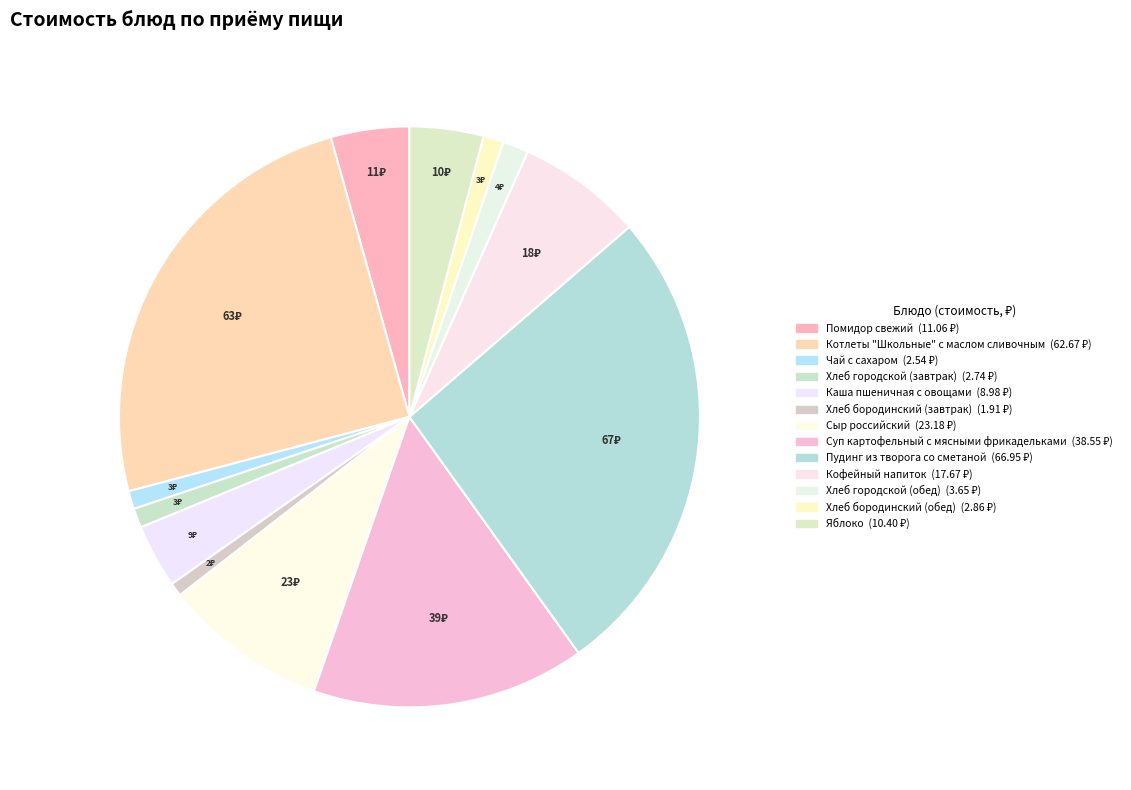

What portion of the pie excludes Хлеб бородинский (завтрак)?

99.2%